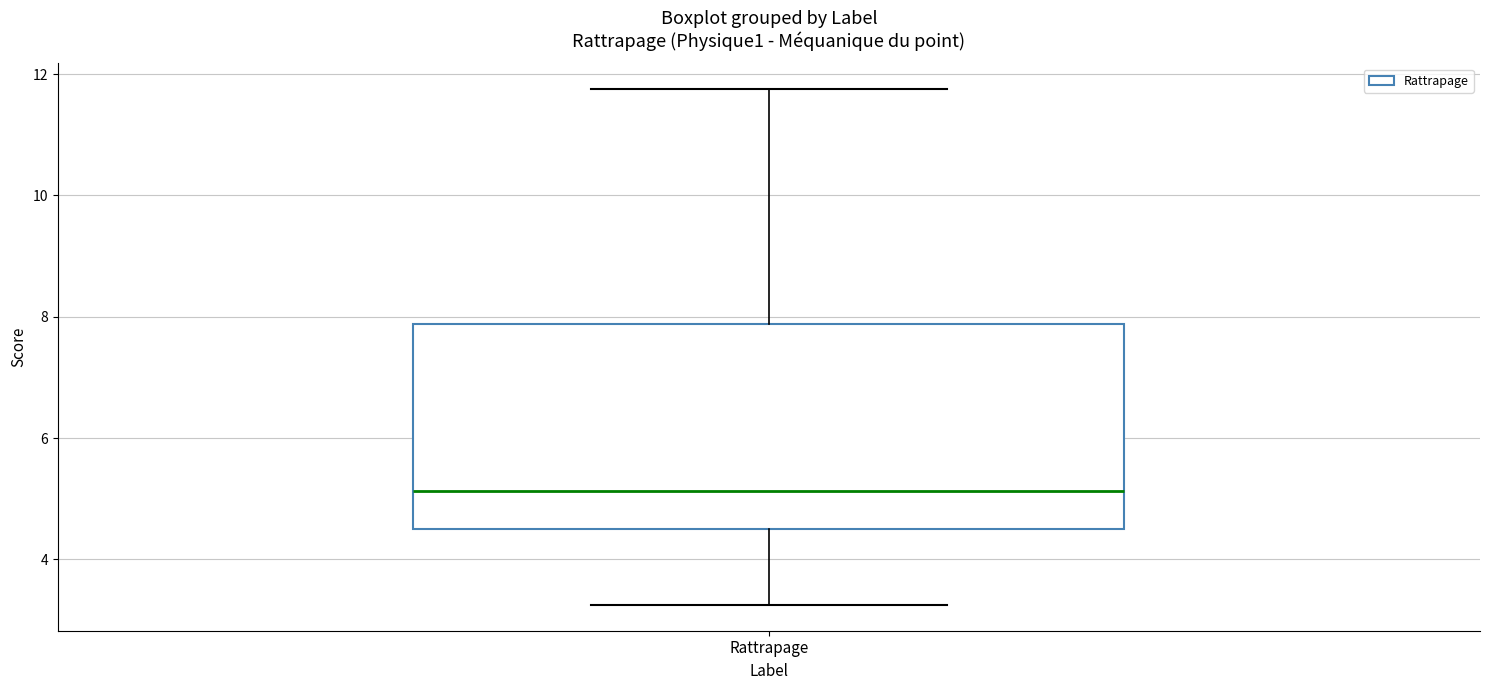

Transcribe this box plot: give where the median line is, the range the box spans, and where the two whiskers end, as read against the y-axis. The values are not printed on the chart, so give them approximately, as read against the axis.

median 5.2, box 4.6 to 7.8, whiskers 3.2 to 11.8